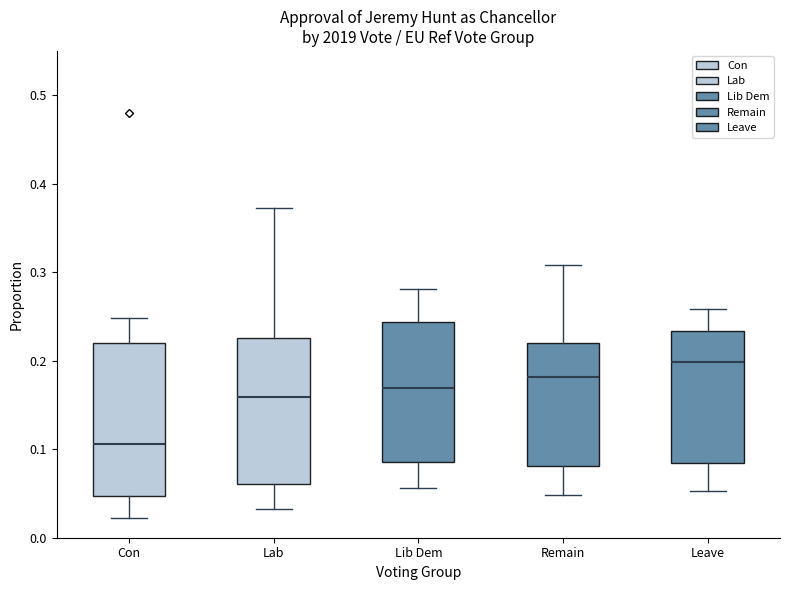

Reading left to right, read every box against the y-axis: the position of its median line, the range the box covers, and the ends of its whiskers. The values are not printed on the chart, so give them approximately, as read against the axis.

Con: median 0.11, box 0.05 to 0.22, whiskers 0.02 to 0.25
Lab: median 0.16, box 0.06 to 0.23, whiskers 0.03 to 0.37
Lib Dem: median 0.17, box 0.09 to 0.24, whiskers 0.06 to 0.28
Remain: median 0.18, box 0.08 to 0.22, whiskers 0.05 to 0.31
Leave: median 0.20, box 0.08 to 0.23, whiskers 0.05 to 0.26